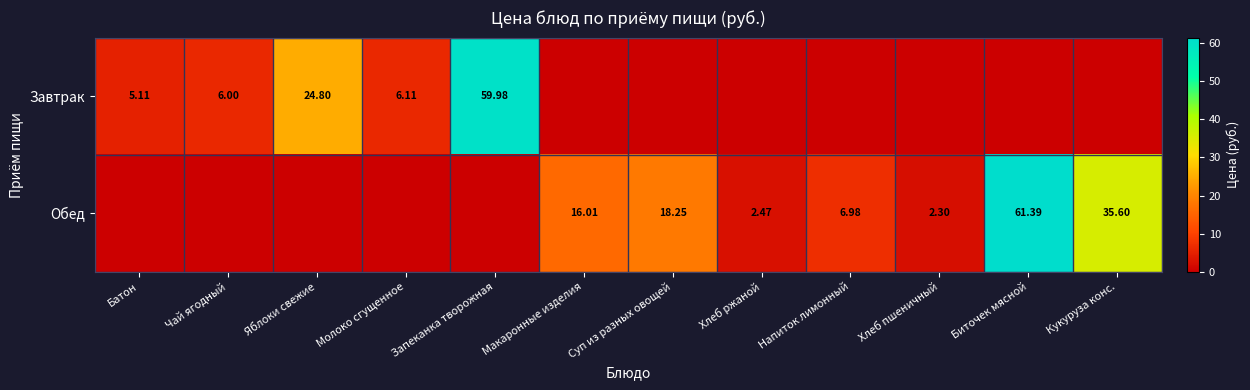

List the series in order of their peak value, highest first.

Обед, Завтрак